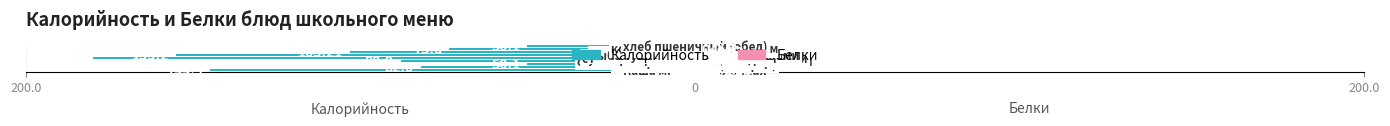

What are all the series names shown in the legend?

Калорийность, Белки